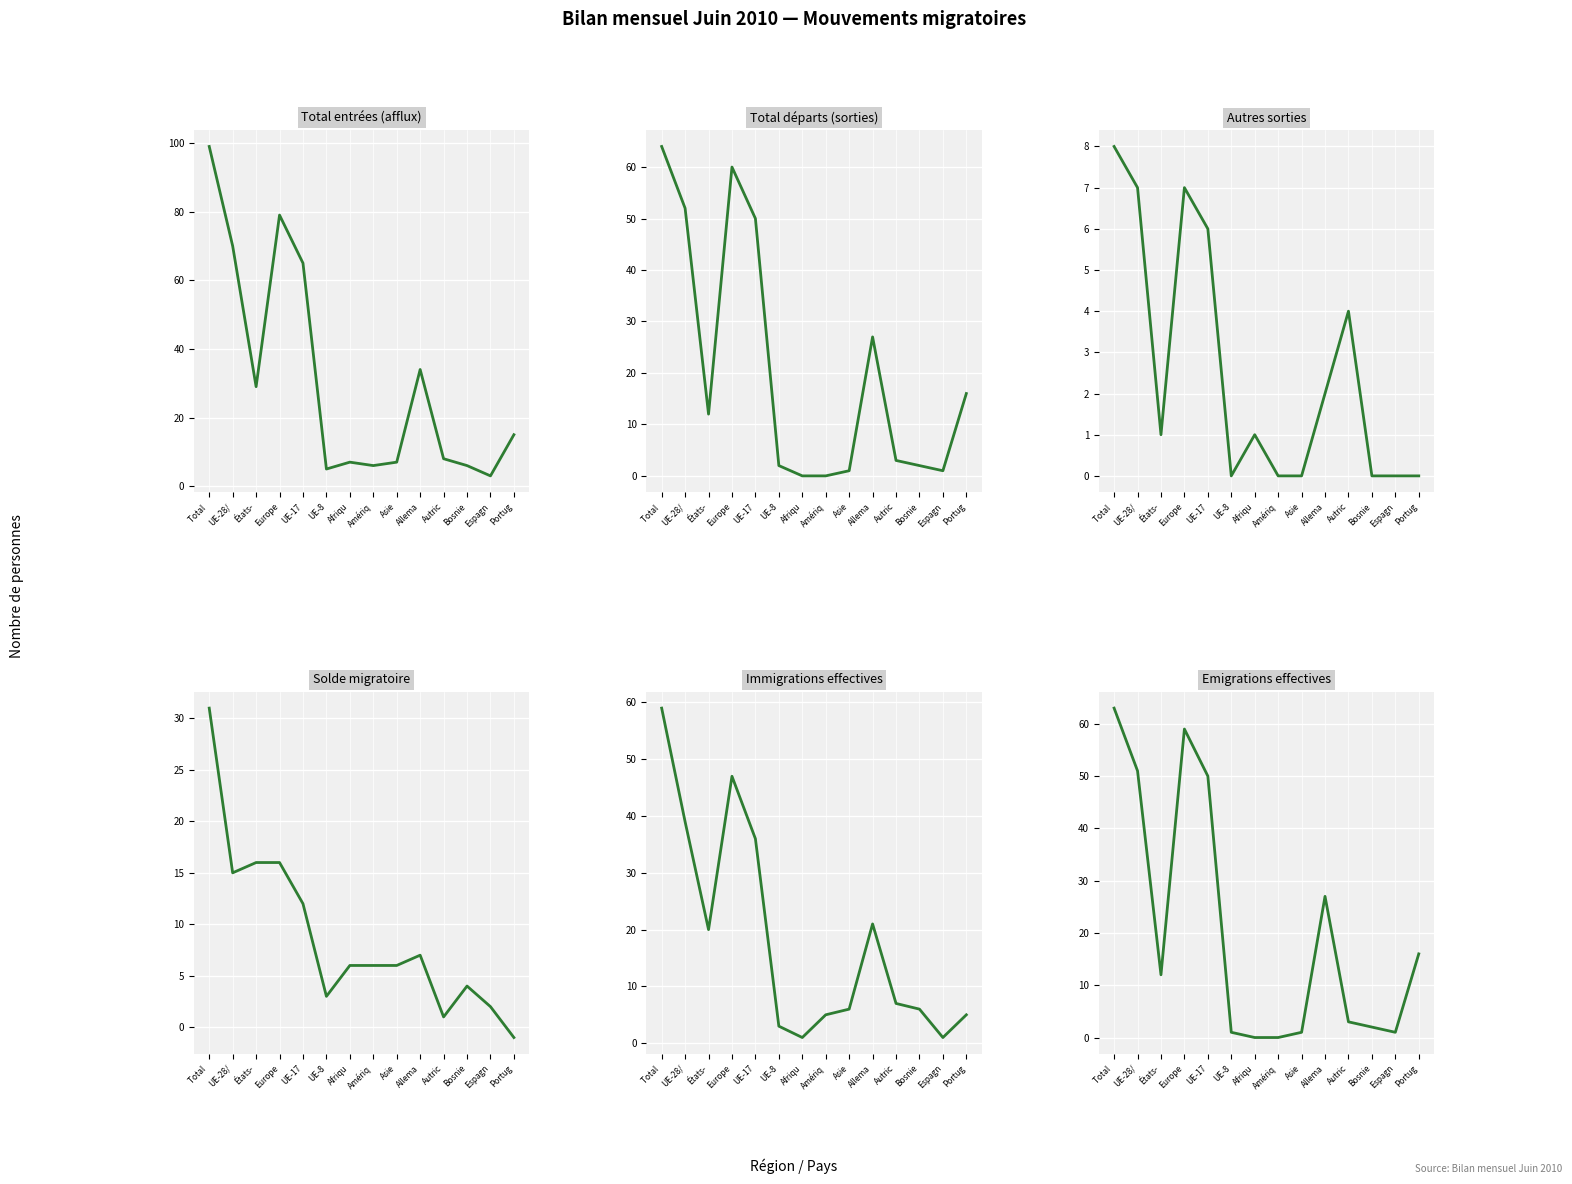

Reading left to right, transcribe all the data shown in this chart.

Total entrées (afflux): Total =99	UE-28/=70	États-=29	Europe=79	UE-17=65	UE-8=5	Afriqu=7	Amériq=6	Asie=7	Allema=34	Autric=8	Bosnie=6	Espagn=3	Portug=15
Total départs (sorties): Total =64	UE-28/=52	États-=12	Europe=60	UE-17=50	UE-8=2	Afriqu=0	Amériq=0	Asie=1	Allema=27	Autric=3	Bosnie=2	Espagn=1	Portug=16
Autres sorties: Total =8	UE-28/=7	États-=1	Europe=7	UE-17=6	UE-8=0	Afriqu=1	Amériq=0	Asie=0	Allema=2	Autric=4	Bosnie=0	Espagn=0	Portug=0
Solde migratoire: Total =31	UE-28/=15	États-=16	Europe=16	UE-17=12	UE-8=3	Afriqu=6	Amériq=6	Asie=6	Allema=7	Autric=1	Bosnie=4	Espagn=2	Portug=-1
Immigrations effectives: Total =59	UE-28/=39	États-=20	Europe=47	UE-17=36	UE-8=3	Afriqu=1	Amériq=5	Asie=6	Allema=21	Autric=7	Bosnie=6	Espagn=1	Portug=5
Emigrations effectives: Total =63	UE-28/=51	États-=12	Europe=59	UE-17=50	UE-8=1	Afriqu=0	Amériq=0	Asie=1	Allema=27	Autric=3	Bosnie=2	Espagn=1	Portug=16